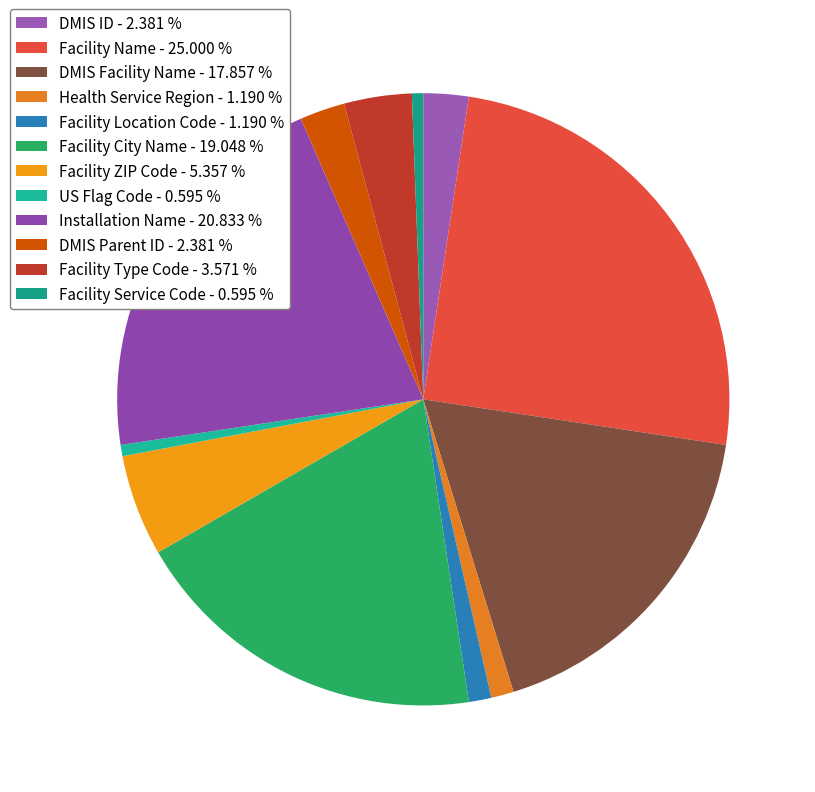

Count the number of slices in the pie.

12